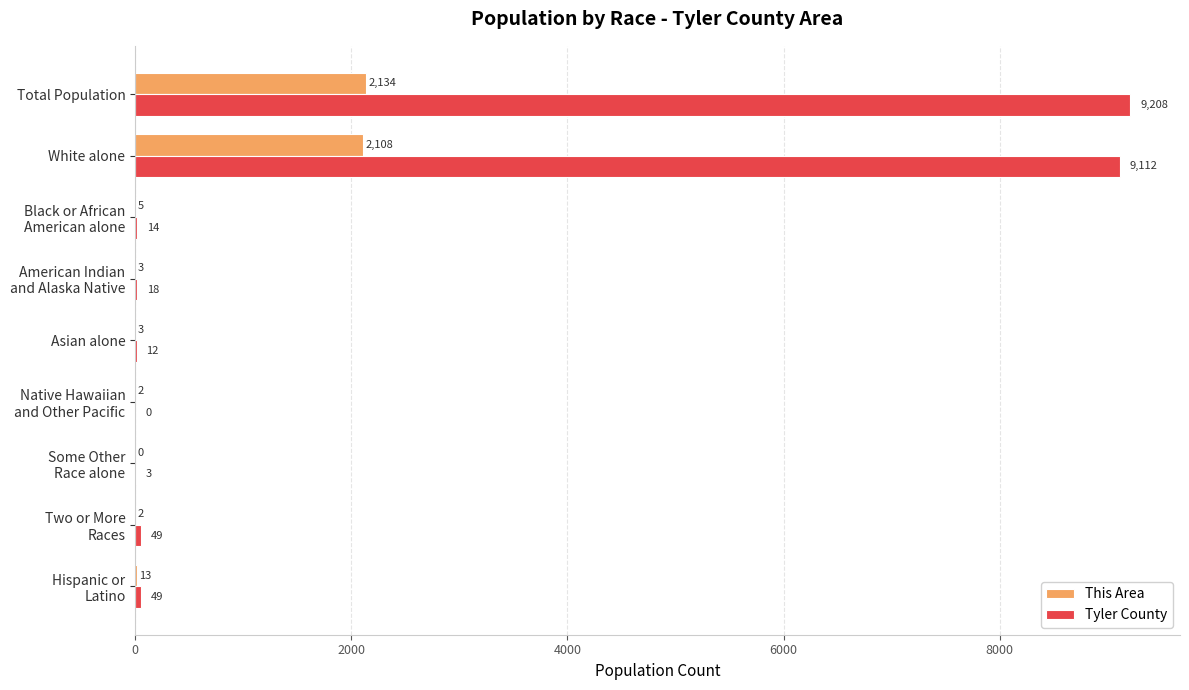

What are all the series names shown in the legend?

This Area, Tyler County